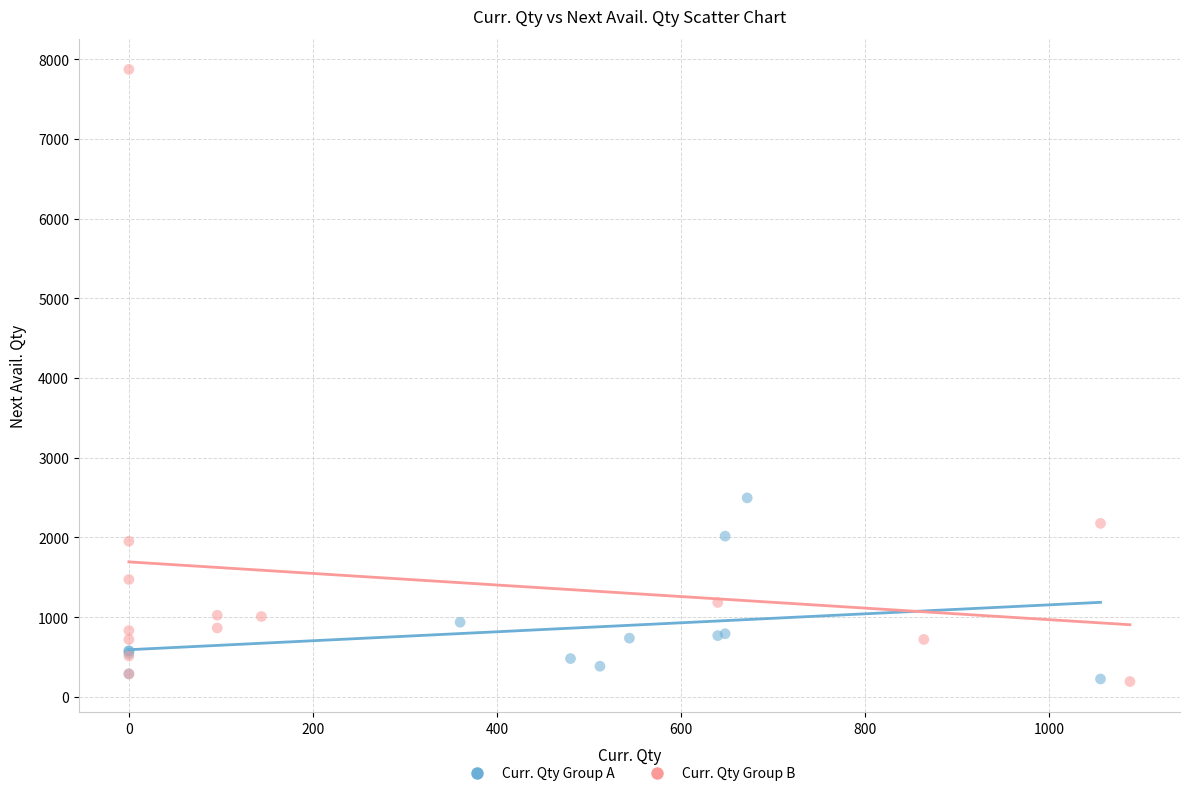

Which series has the largest Y range (max minus min)?

Curr. Qty Group B